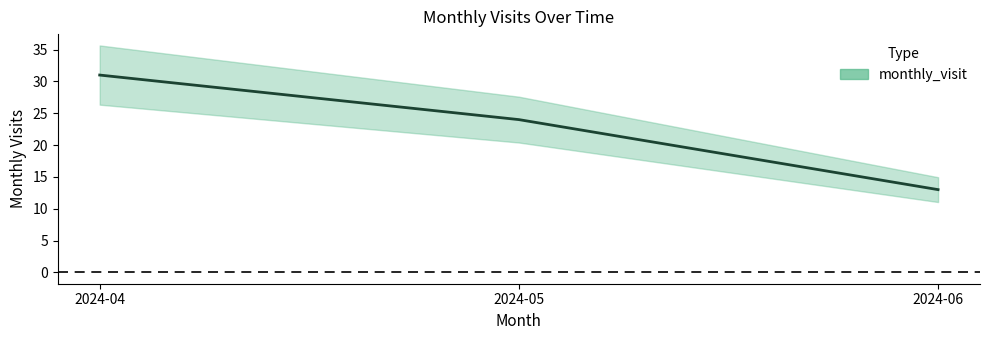

At which label is the value closest to 22?

2024-05